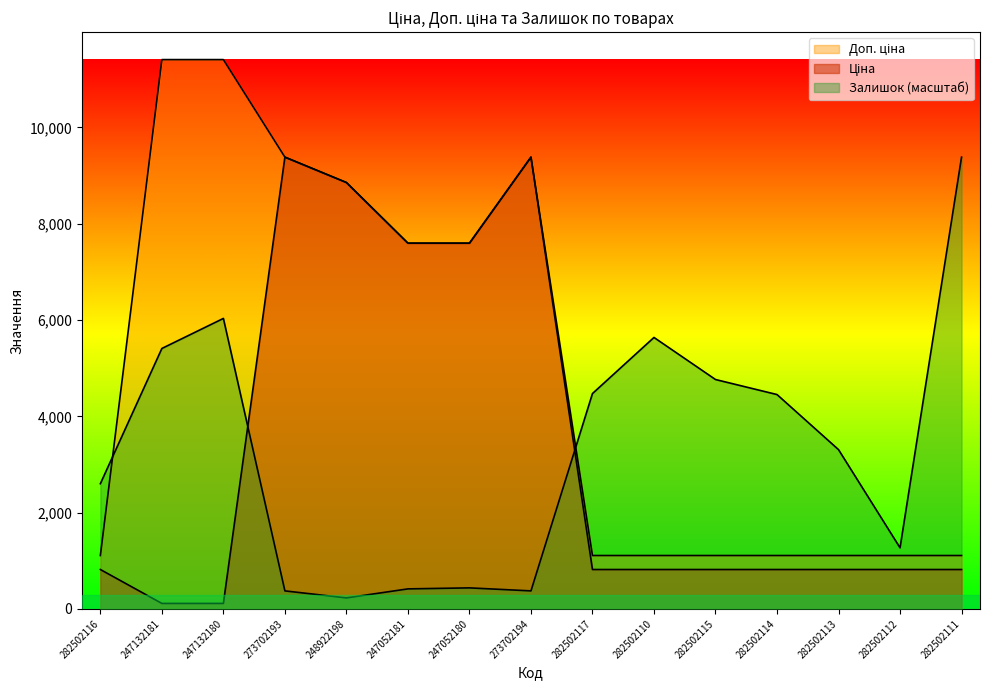

What is the label of the 5th point from the left?

248922198